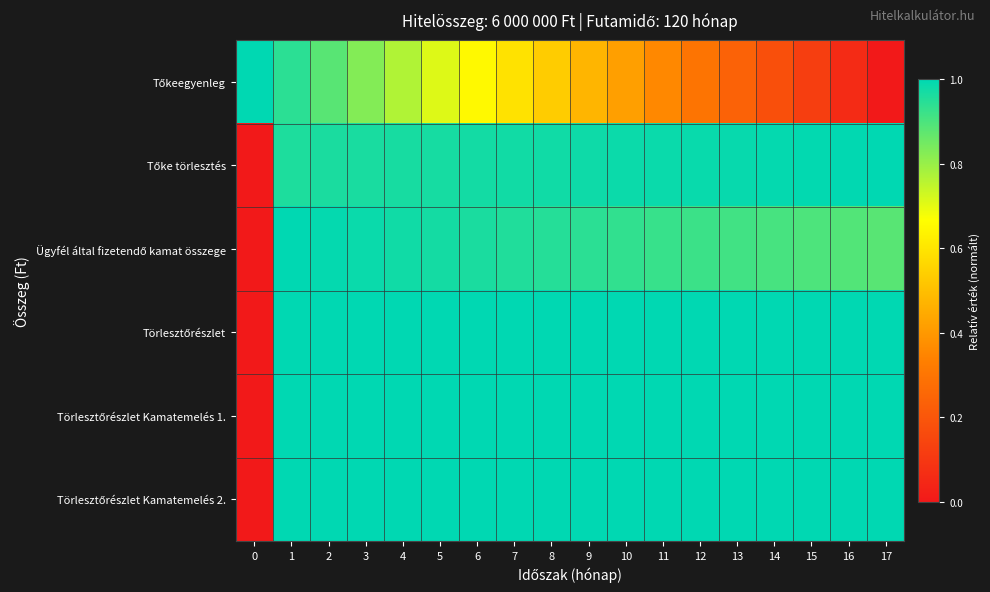

At which category does the chart reach its minimum across all series?

17